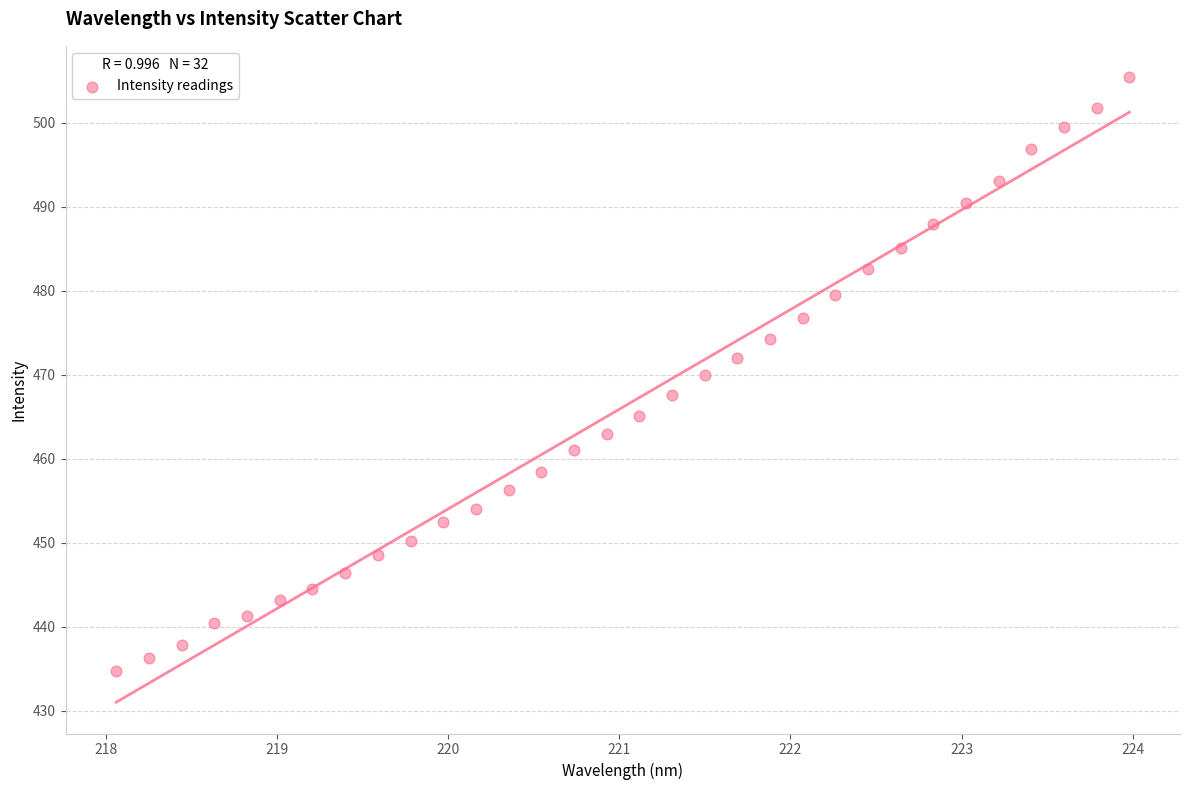

What is the range of X values (max minus min)?

5.9